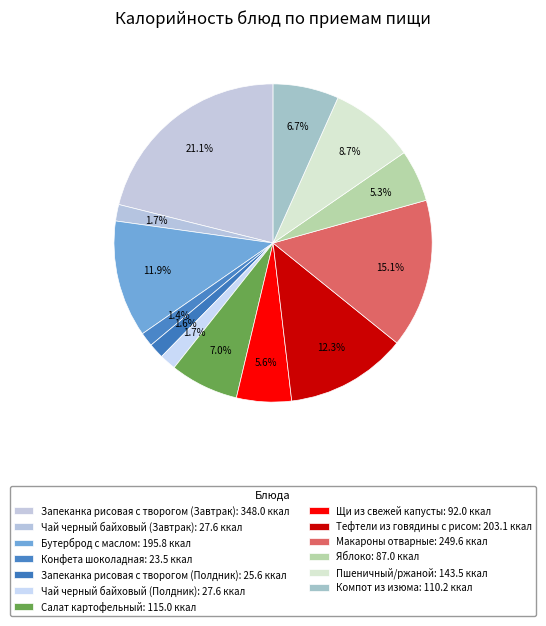

Count the number of slices in the pie.

13